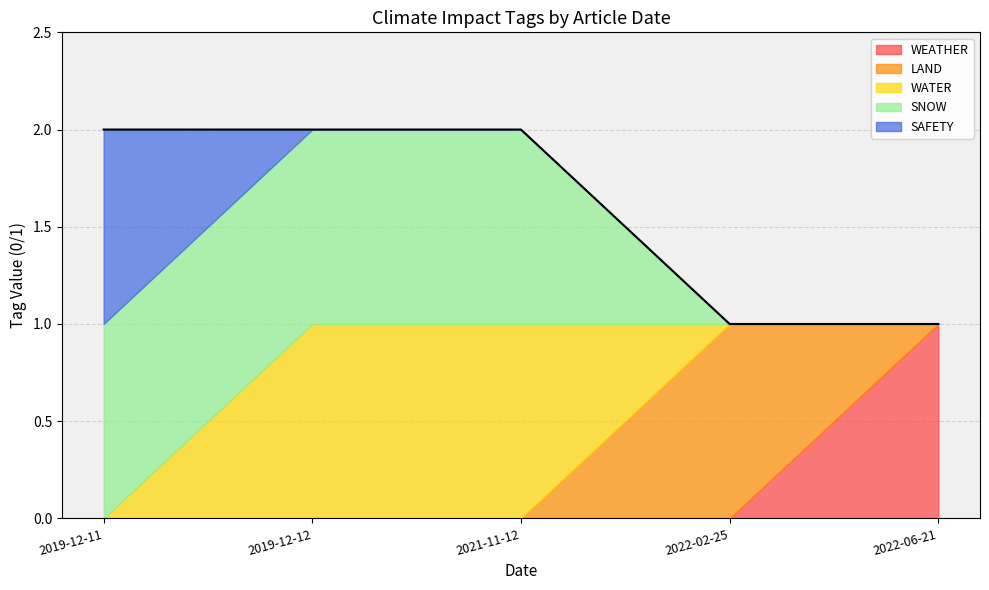

True or false: WEATHER and SAFETY intersect in this chart.

False